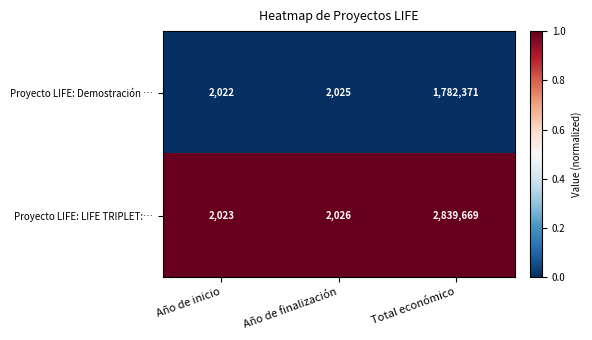

At Total económico, list the series in order from largest to smallest.

Proyecto LIFE: LIFE TRIPLET:…, Proyecto LIFE: Demostración …